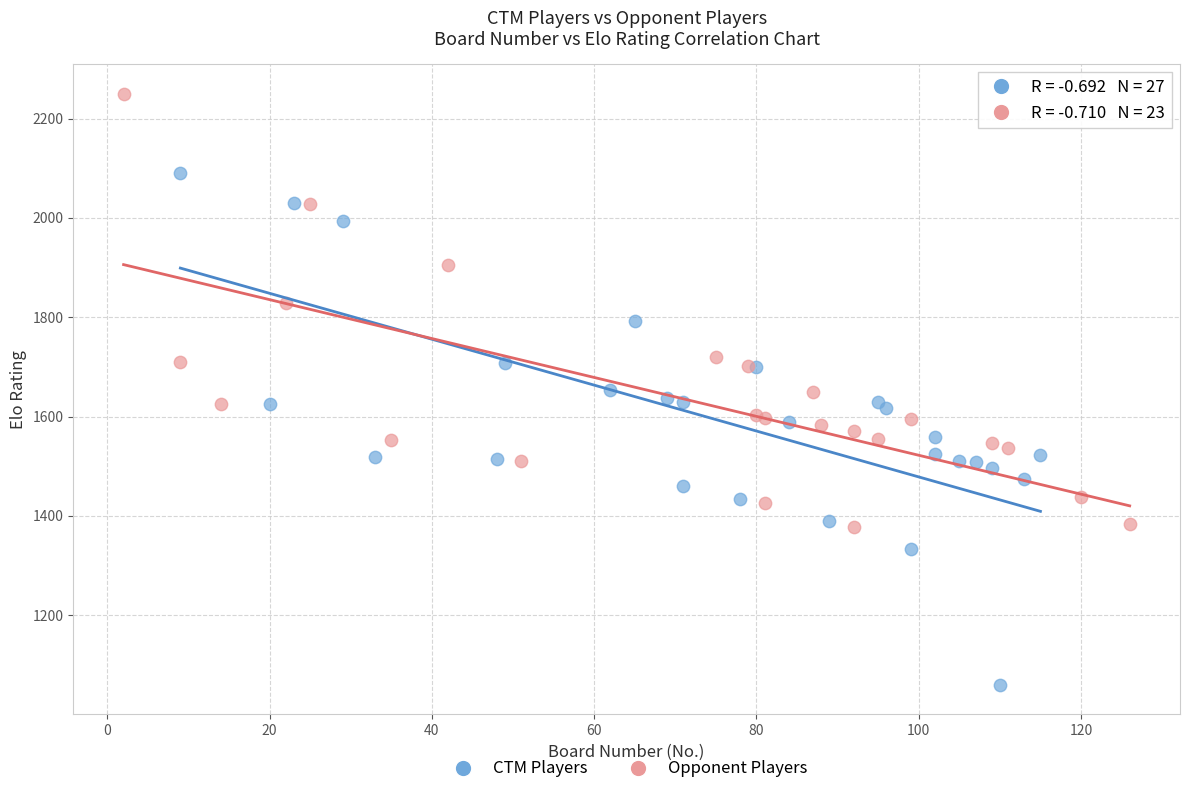

Which series reaches the maximum Y coordinate?

Opponent Players